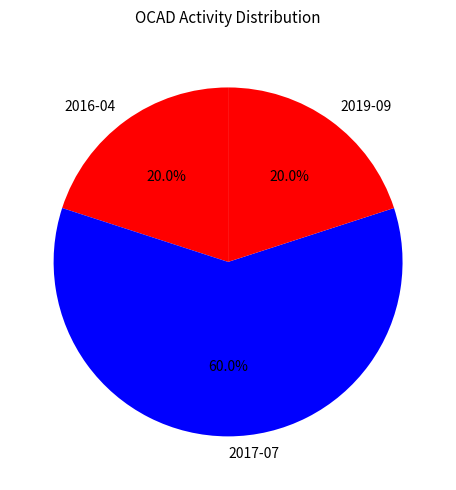

What is the largest slice in the pie chart?

2017-07